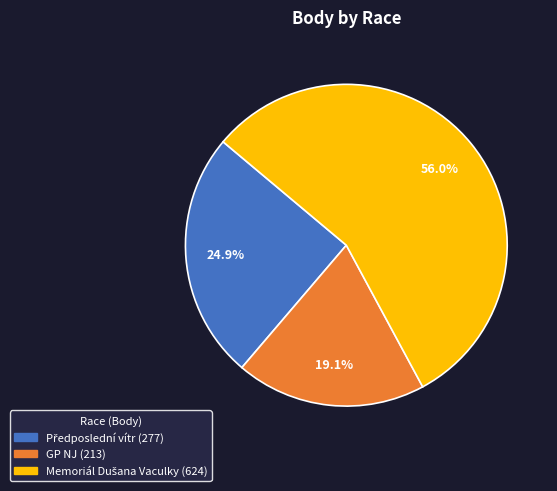

Is there a majority slice in this chart?

Yes